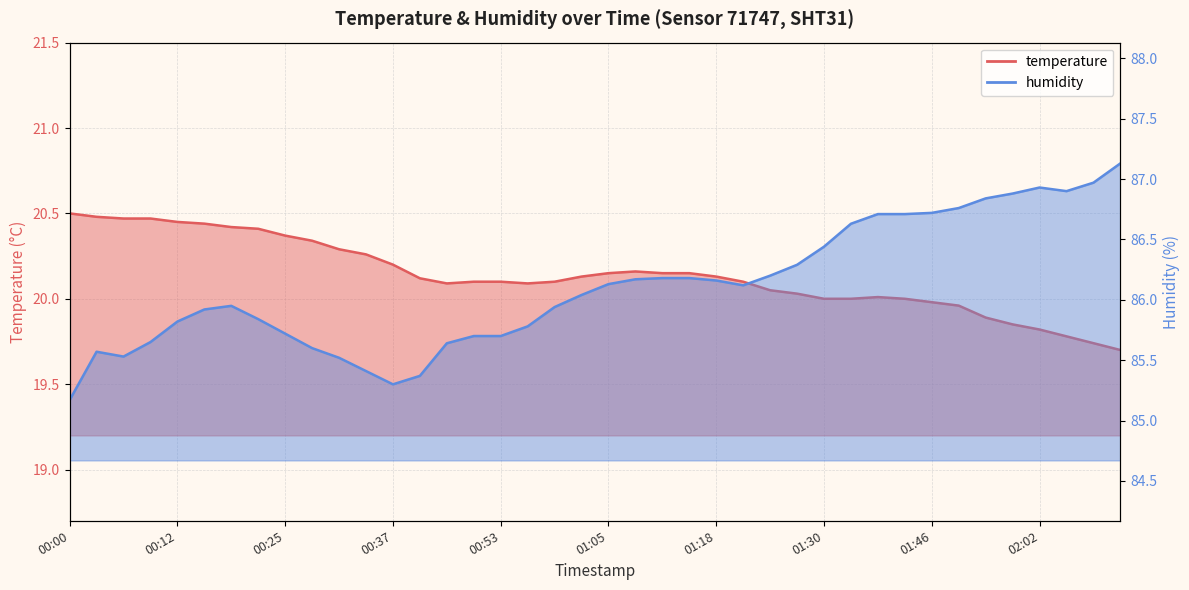

At which category does the chart reach its minimum across all series?

02:11